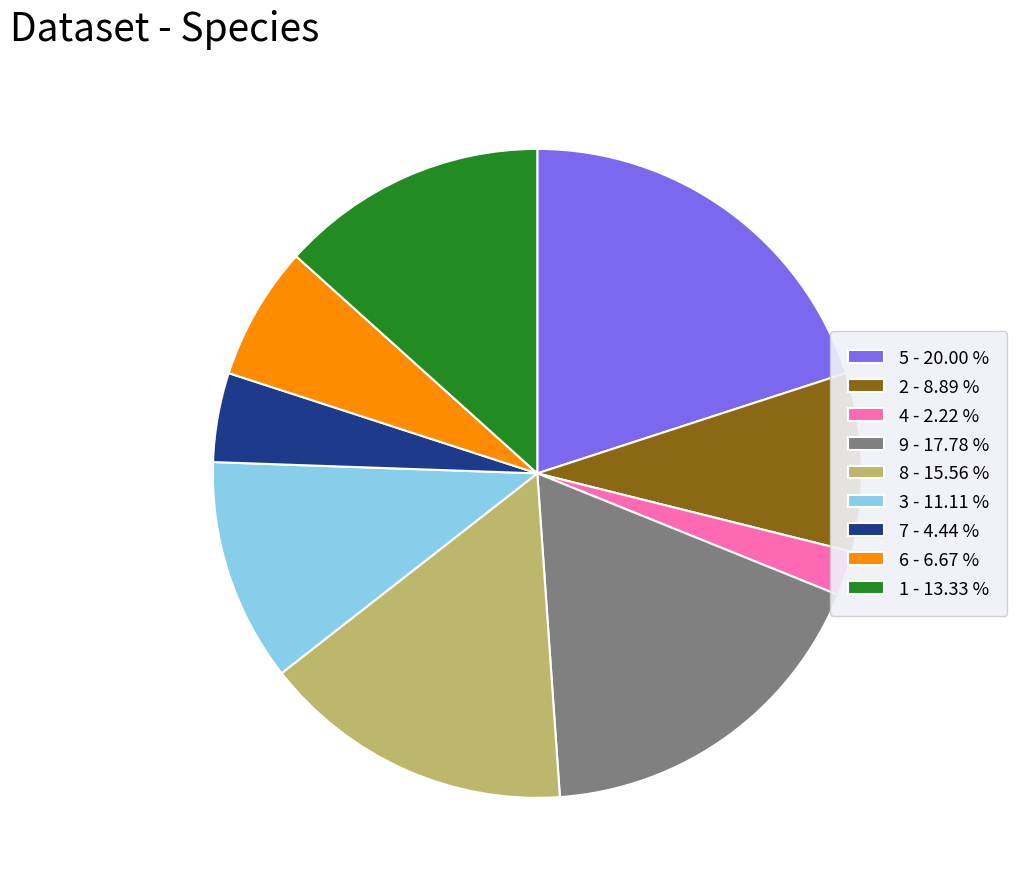

Is the sum of 3 - 11.11 % and 8 - 15.56 % greater than half?

No